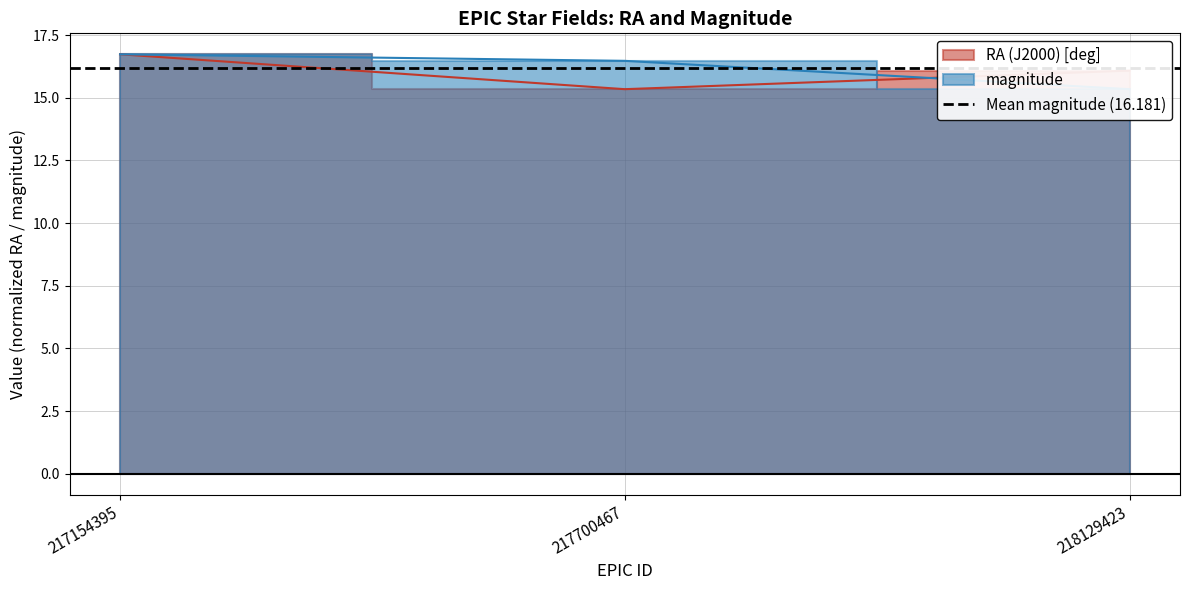

Is it true that magnitude equals 15.3 at 218129423?

True